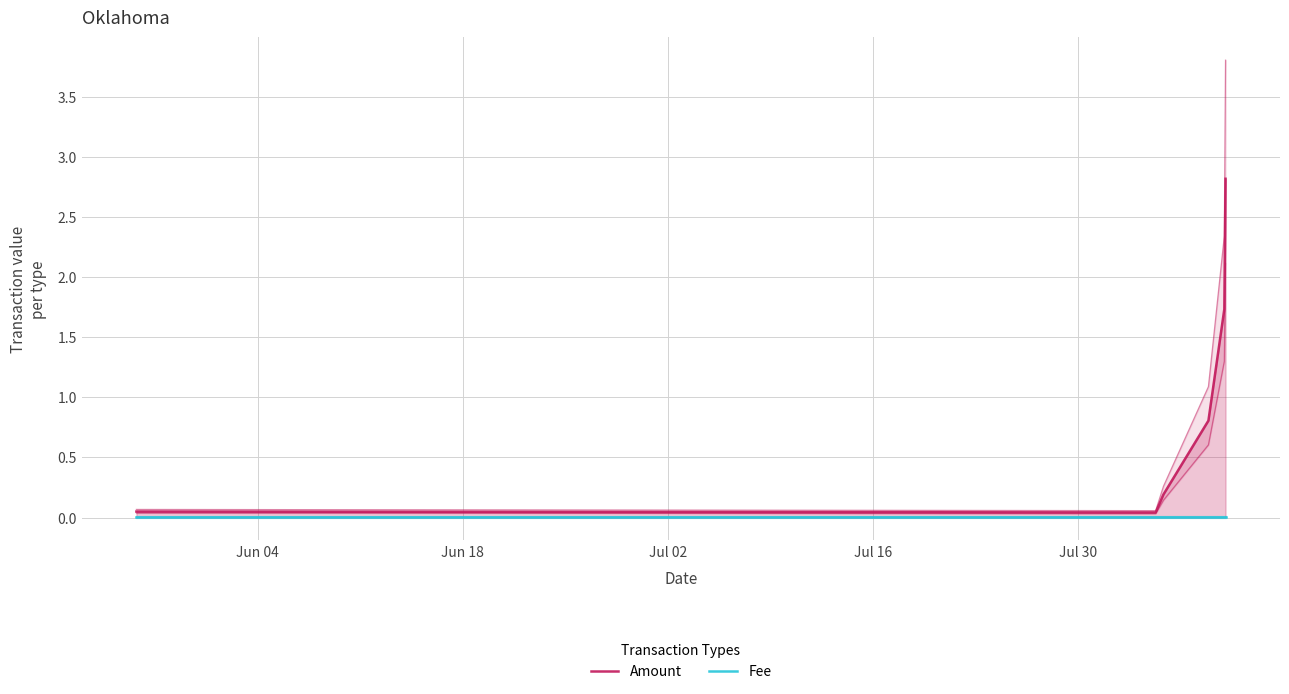

At which label is Fee closest to 0?

Jun 04